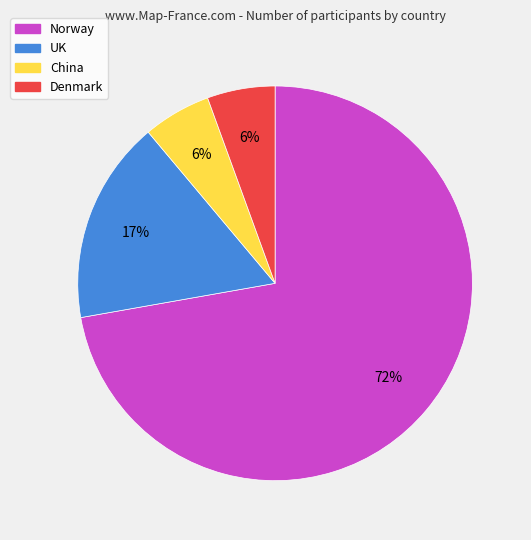

Between Norway and China, which is larger?

Norway